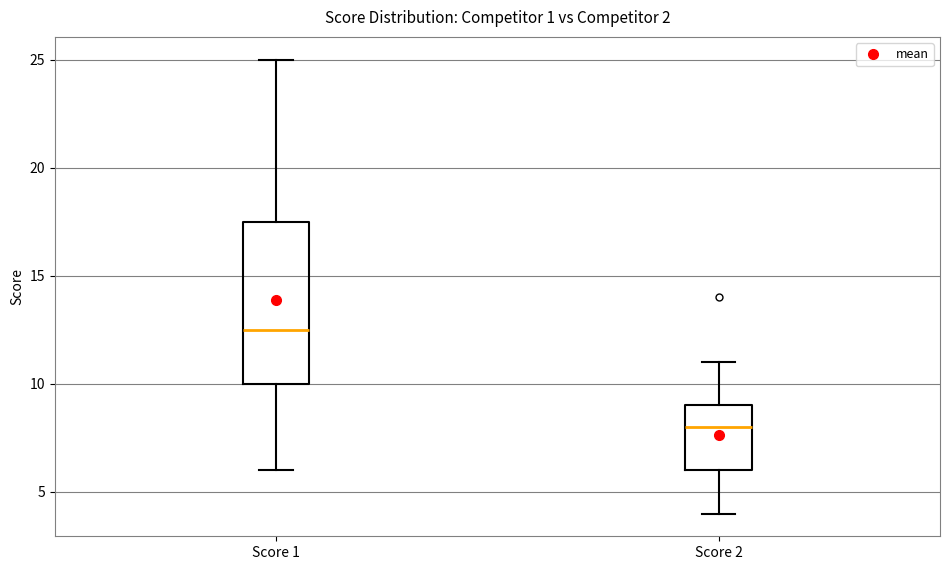

Which box has the lowest median line?

Score 2